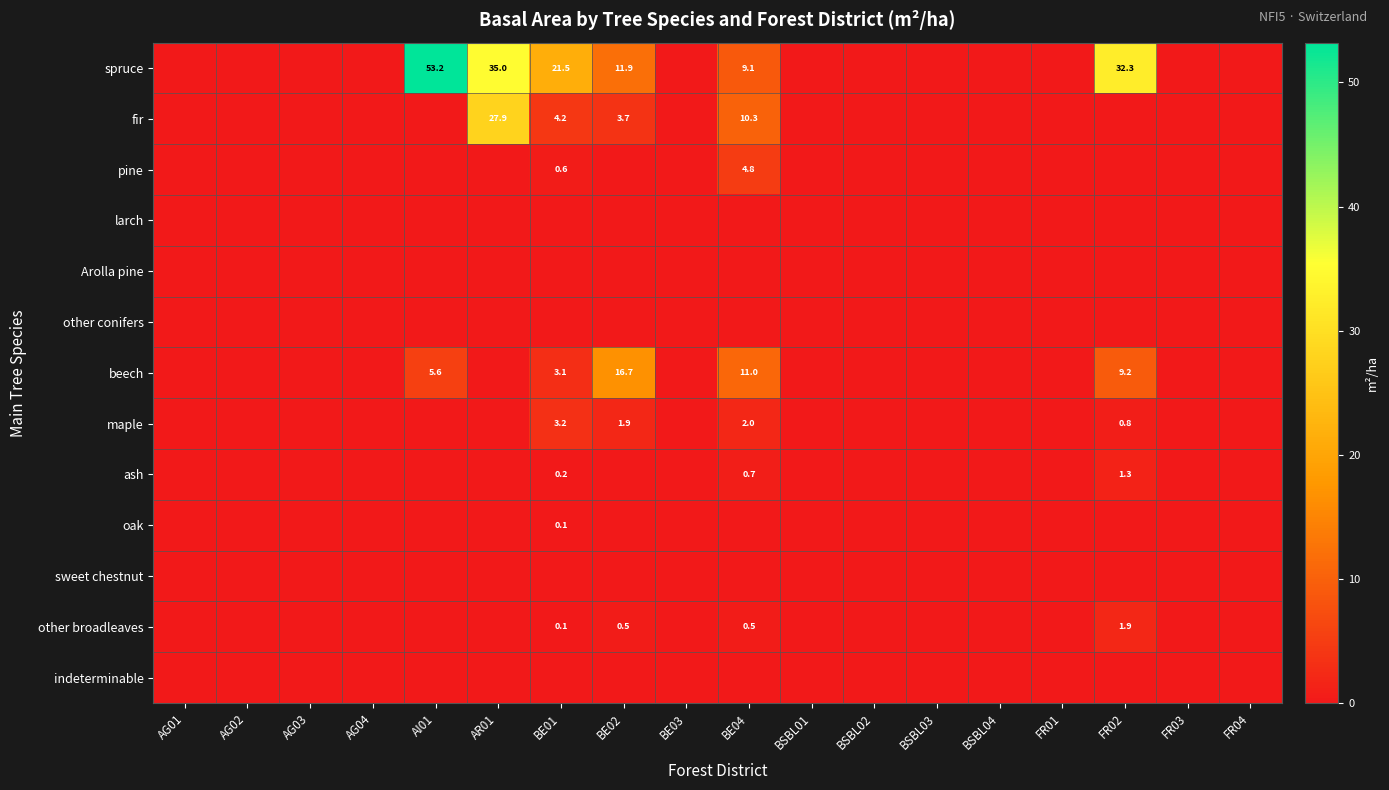

Rank the categories by other broadleaves value from lowest to highest.

AG01, AG02, AG03, AG04, AI01, AR01, BE03, BSBL01, BSBL02, BSBL03, BSBL04, FR01, FR03, FR04, BE01, BE02, BE04, FR02